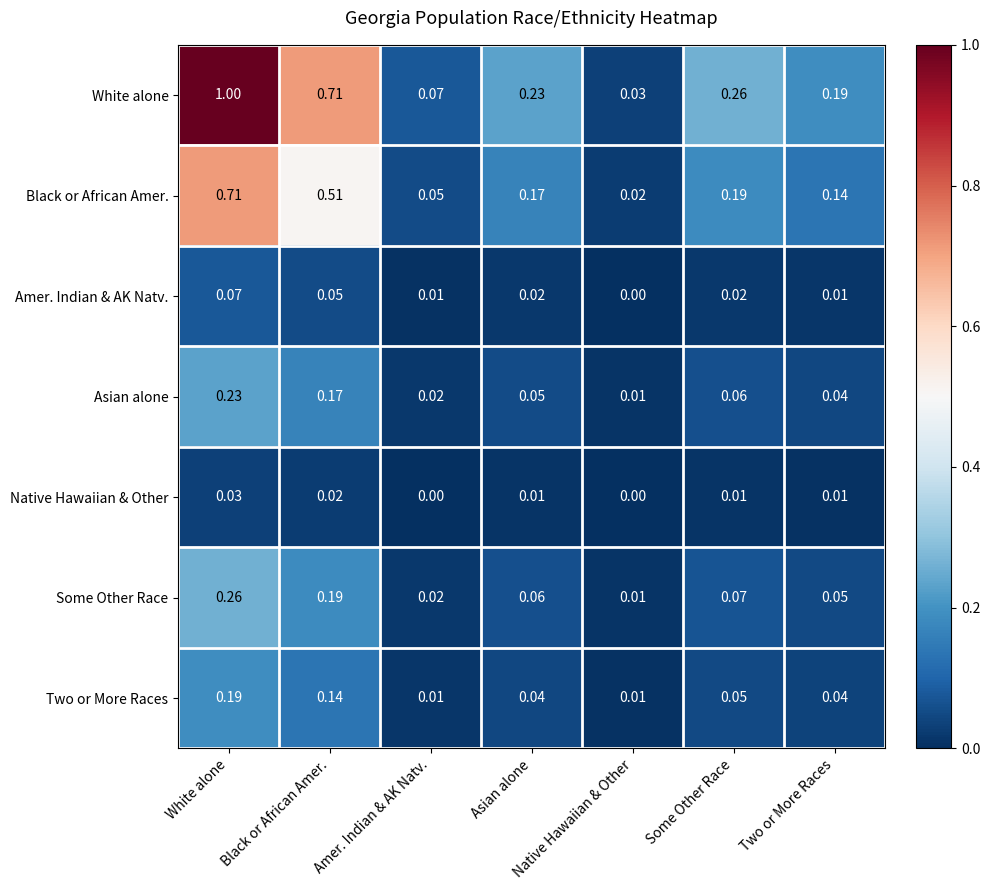

Rank the categories by Black or African Amer. value from highest to lowest.

White alone, Black or African Amer., Some Other Race, Asian alone, Two or More Races, Amer. Indian & AK Natv., Native Hawaiian & Other